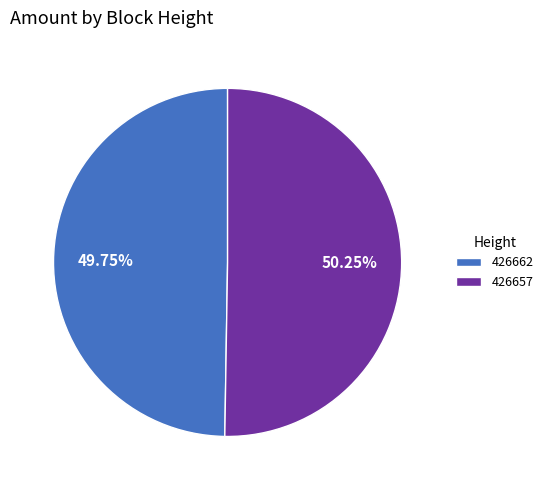

Which slice is the smallest?

426662